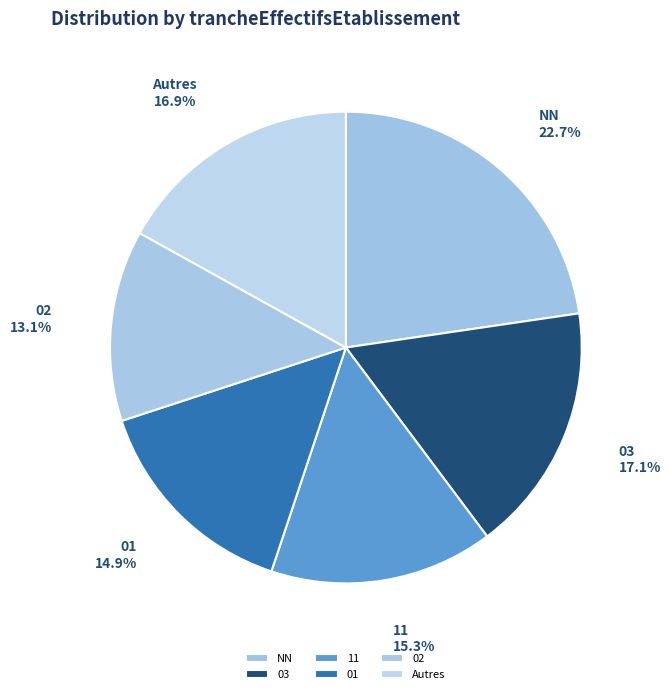

Between 03 and 02, which is larger?

03